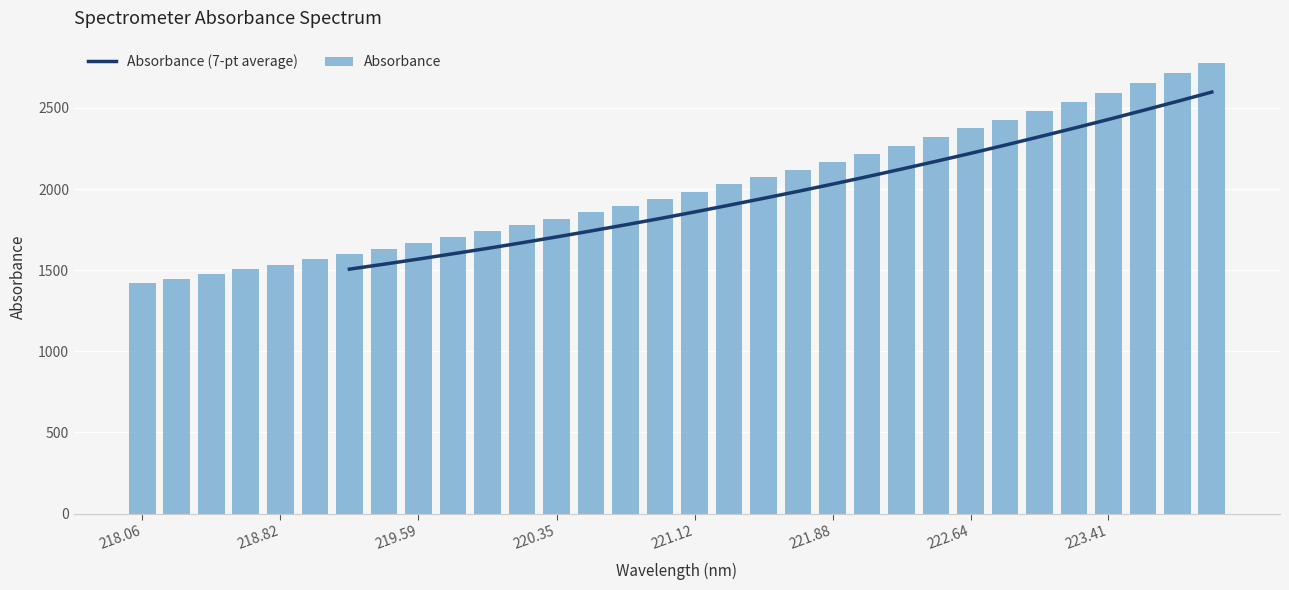

What is the sum of all Absorbance values?

64313.3